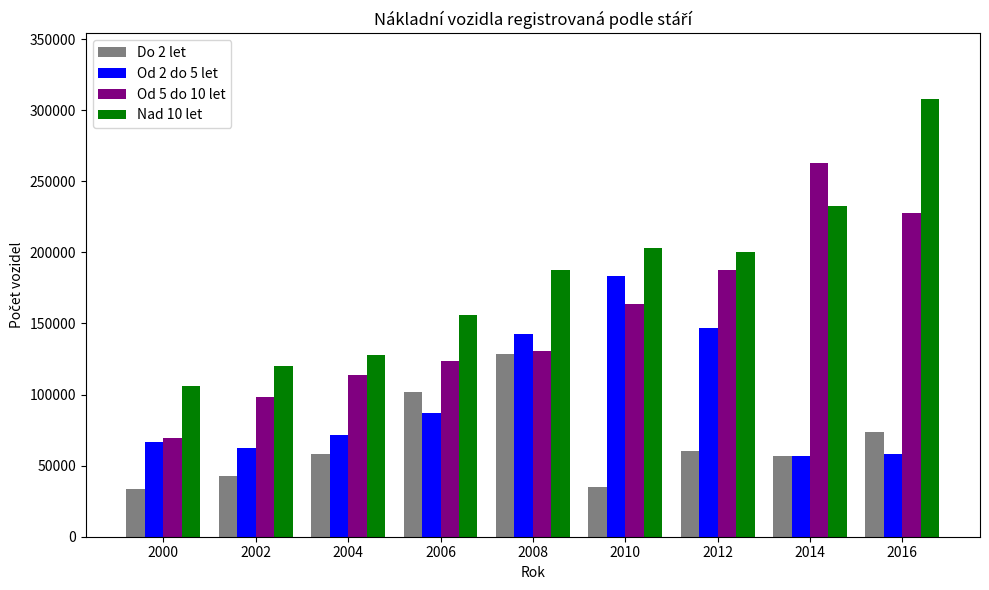

Count the number of data series in this chart.

4